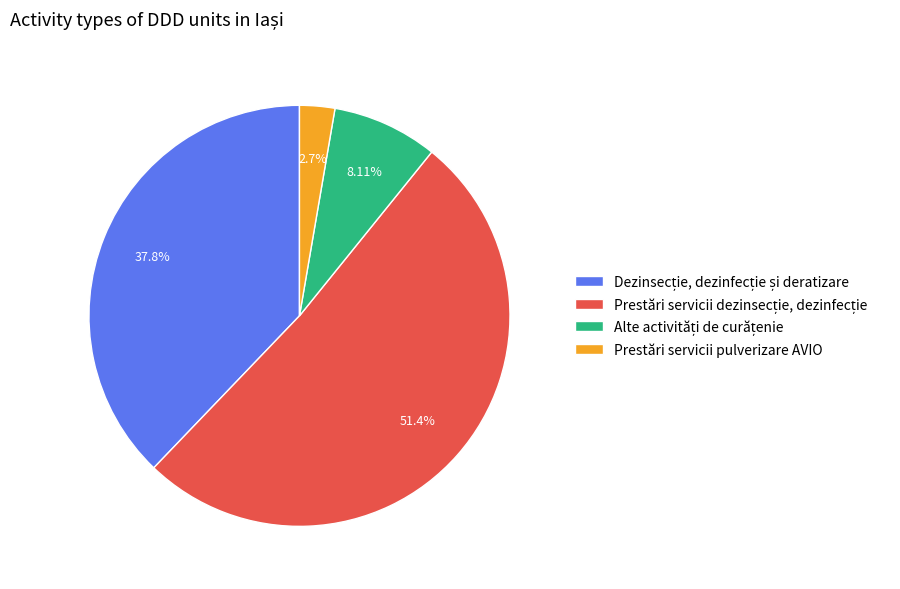

Which category has the smallest portion of the pie?

Prestări servicii pulverizare AVIO